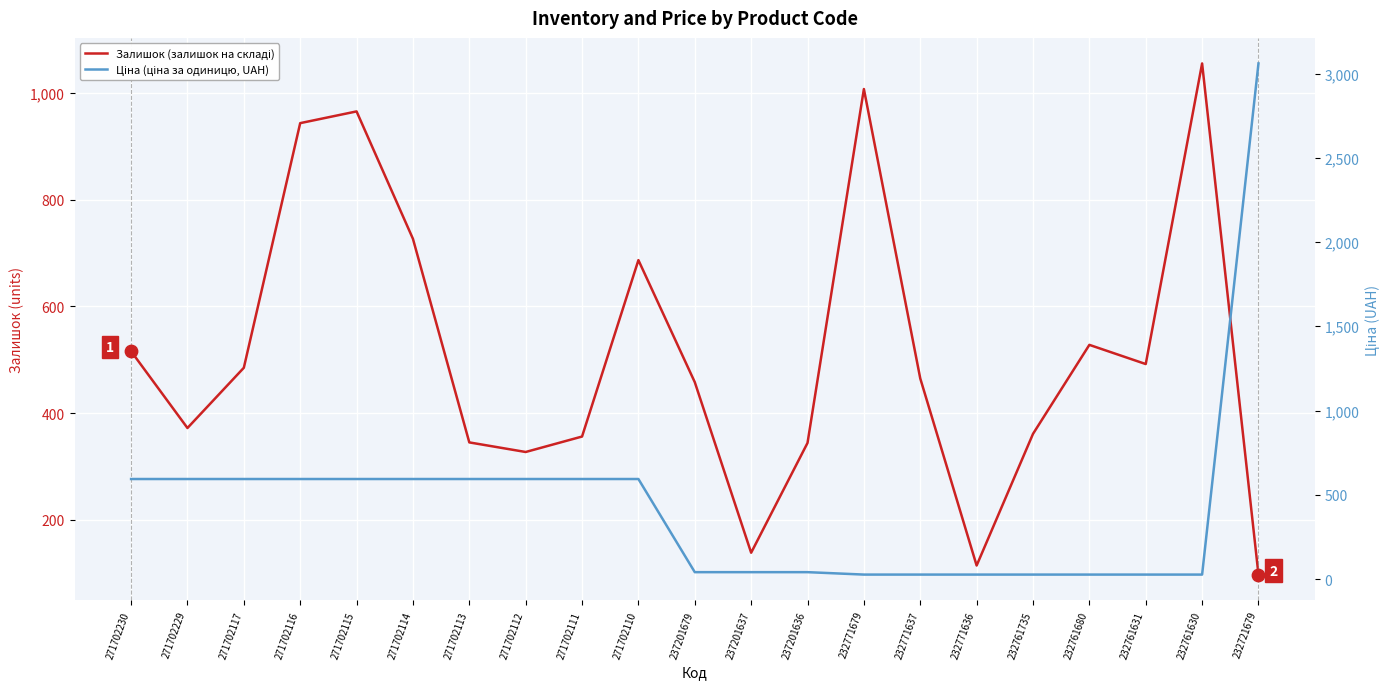

Is the value of Ціна (ціна за одиницю, UAH) at 237201636 greater than the value of Залишок (залишок на складі) at 237201636?

No